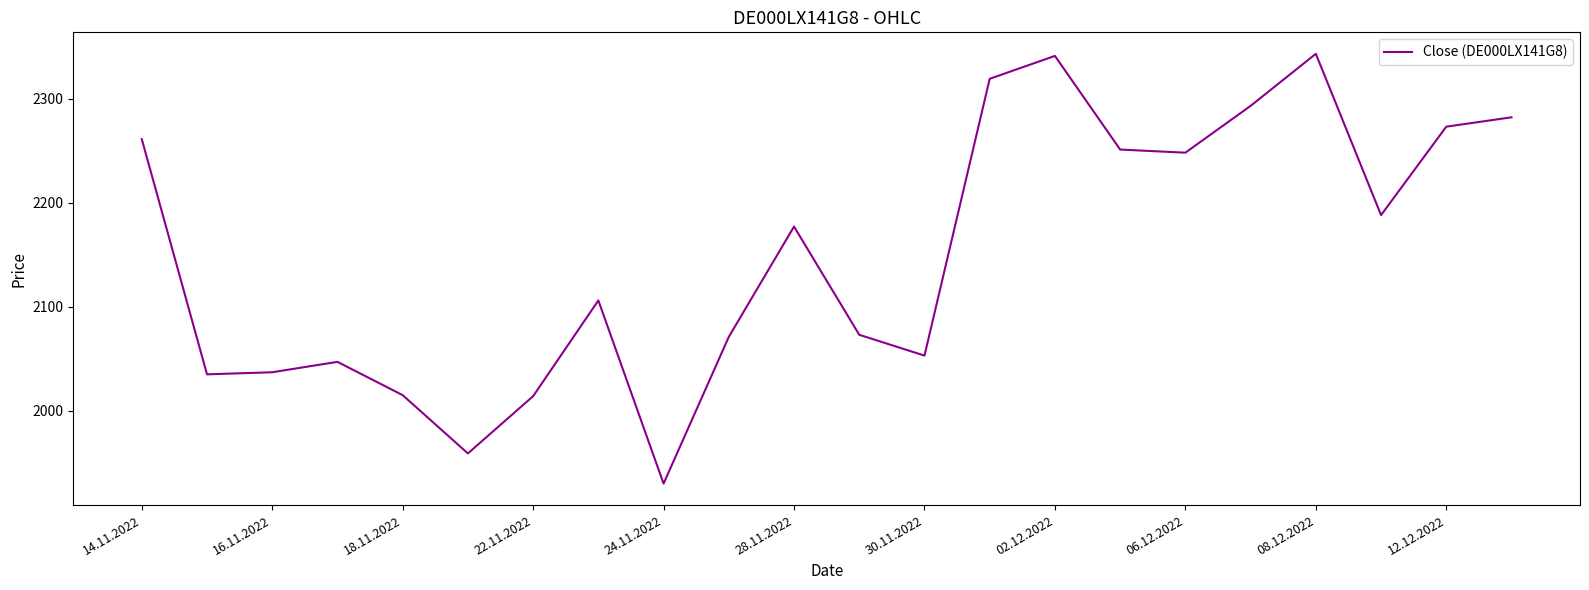

What is the minimum value shown in the chart?

1930